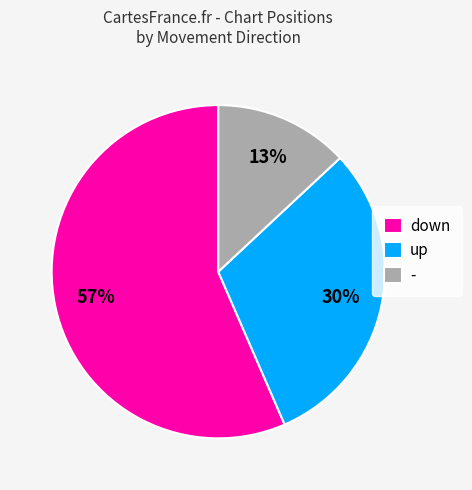

Which category accounts for the majority?

down